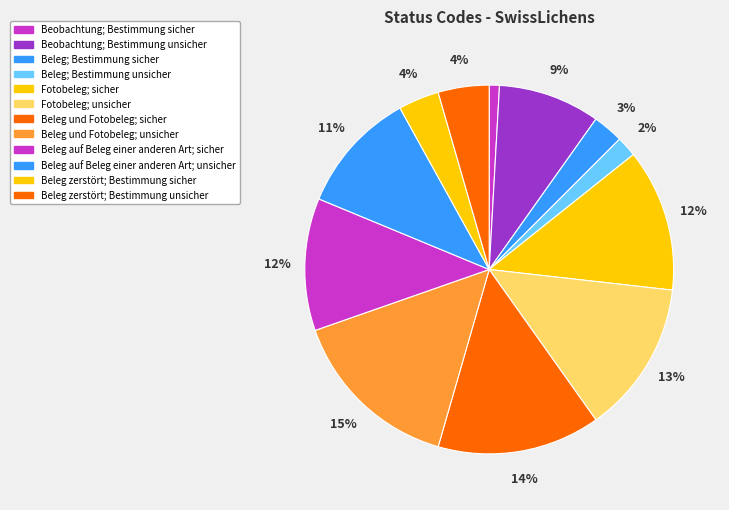

Approximately how many times larger is the value at Beleg und Fotobeleg; unsicher compared to Beleg; Bestimmung sicher?

5.7